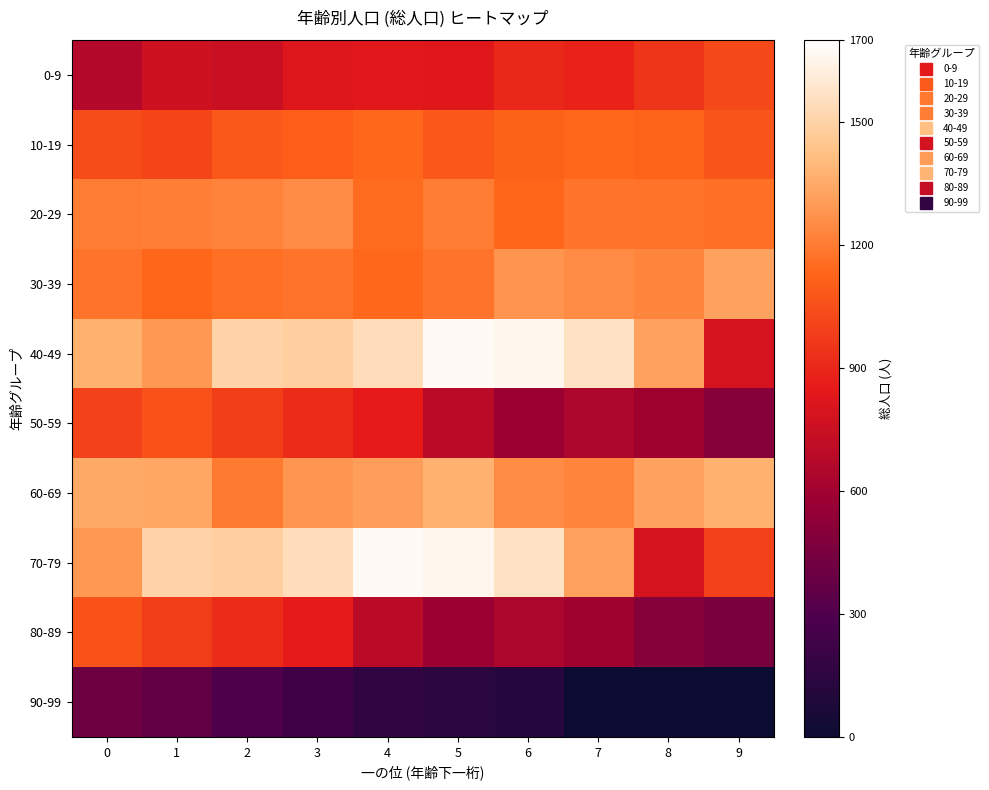

Rank the series by their maximum value, from highest to lowest.

40-49, 70-79, 60-69, 30-39, 20-29, 10-19, 50-59, 80-89, 0-9, 90-99